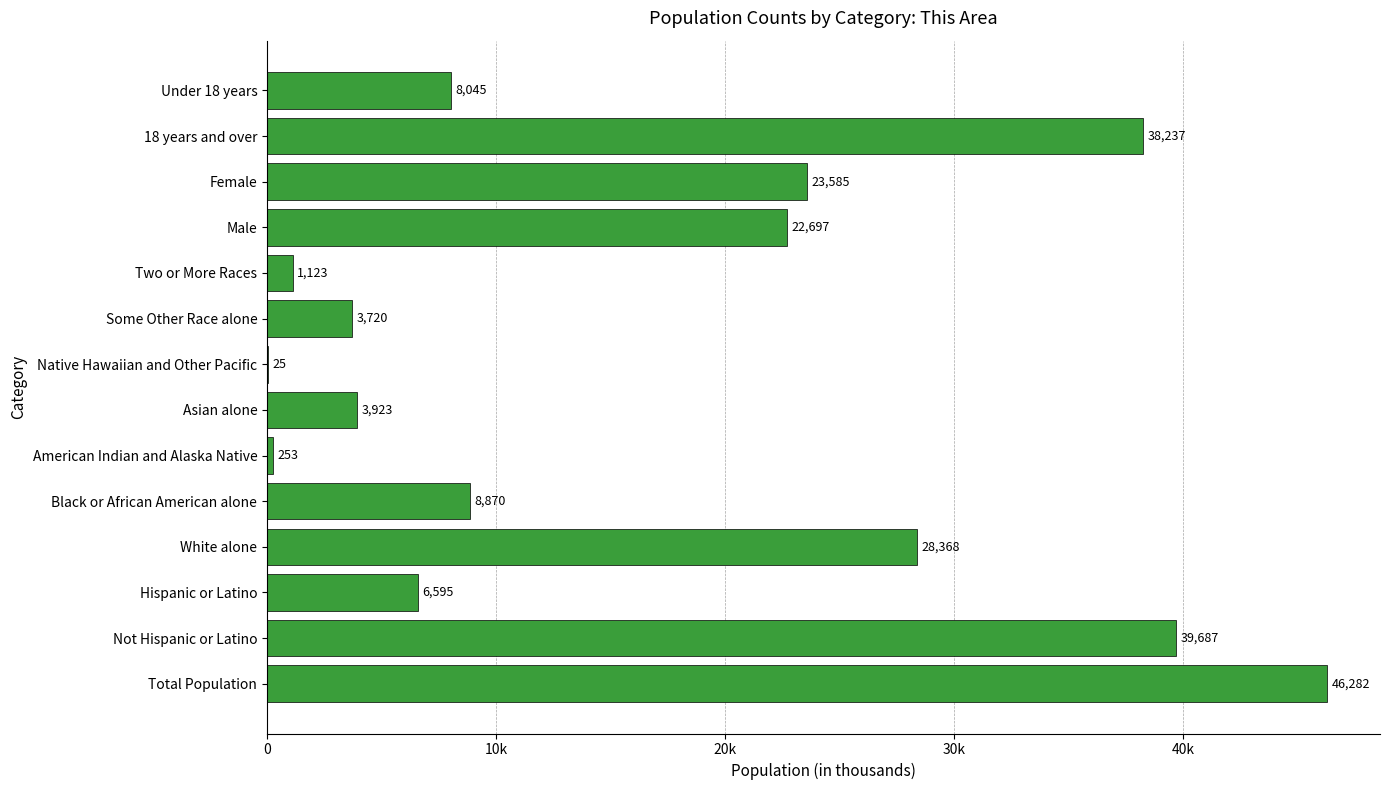

Does the chart contain any negative values?

No